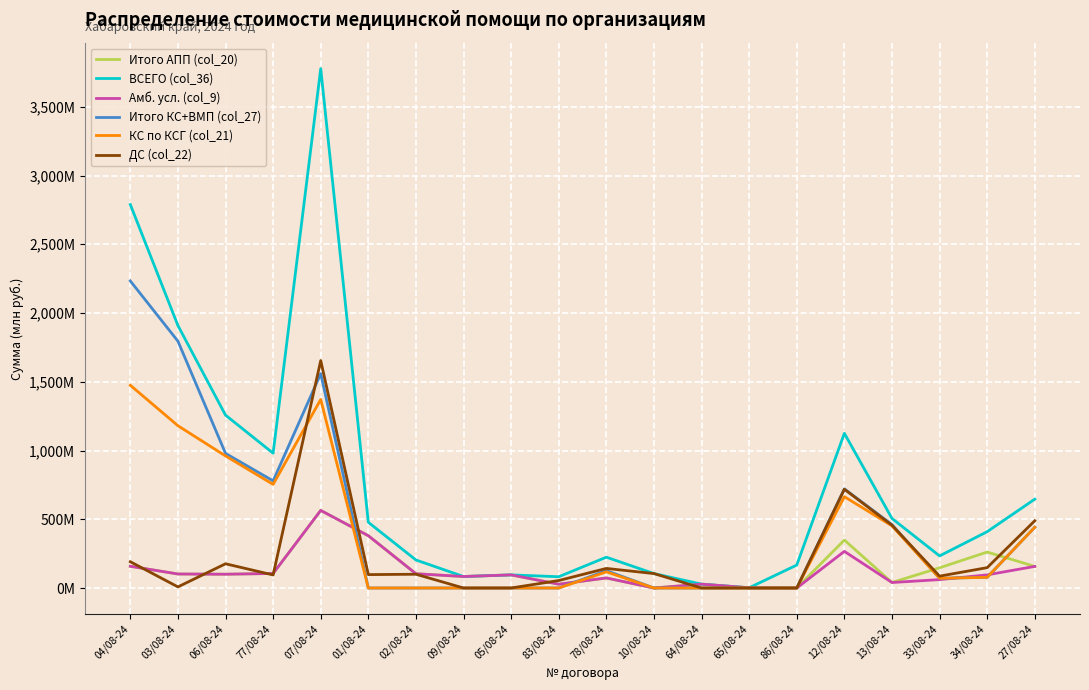

Which series has the largest range (max minus min)?

ВСЕГО (col_36)